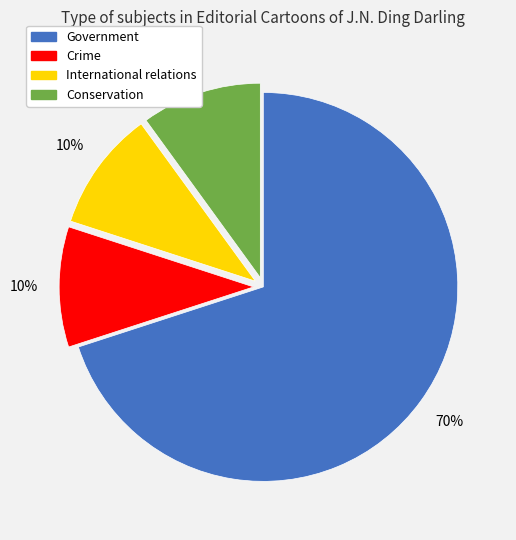

To the nearest percent, what percentage of the pie is Government?

70%